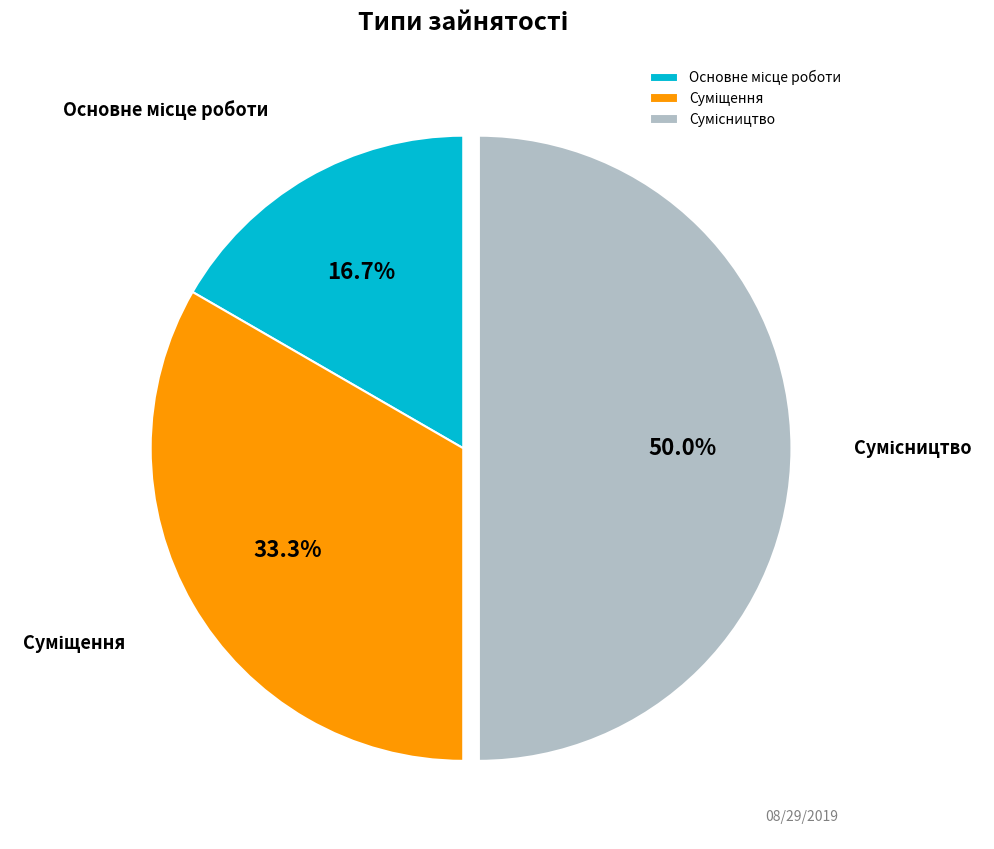

What portion of the pie excludes Сумісництво?

50.0%